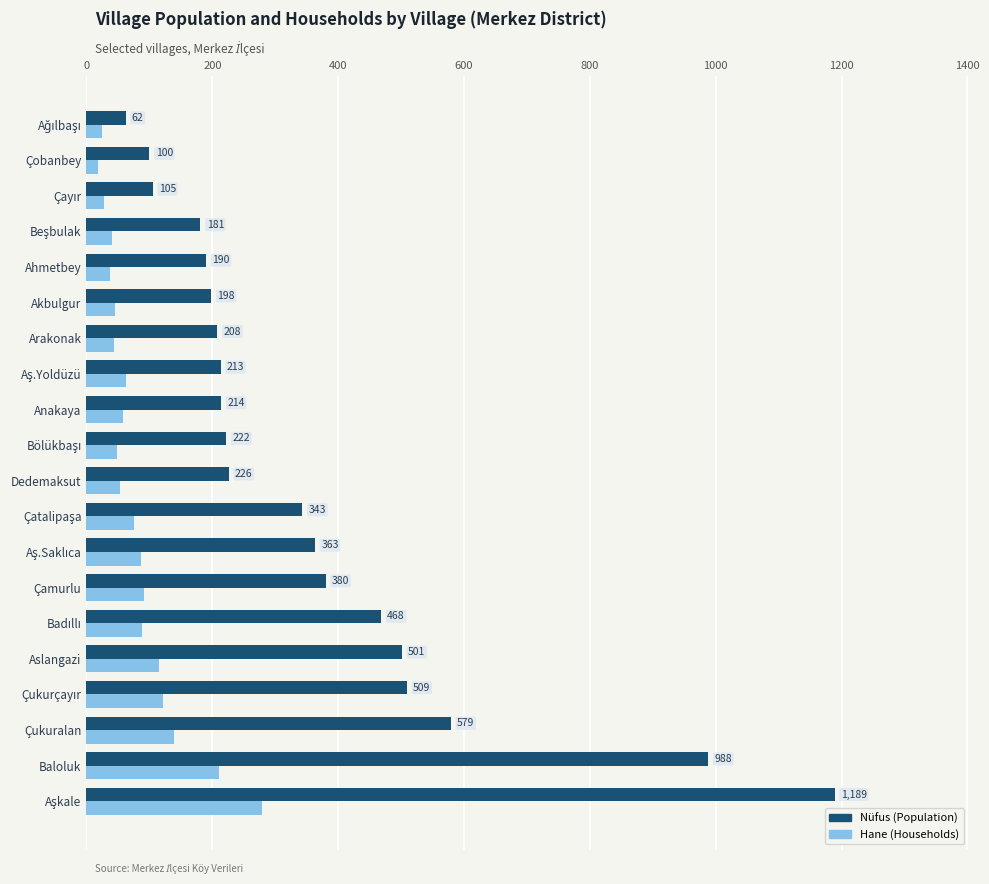

What is the sum of all Hane (Households) values?

1670